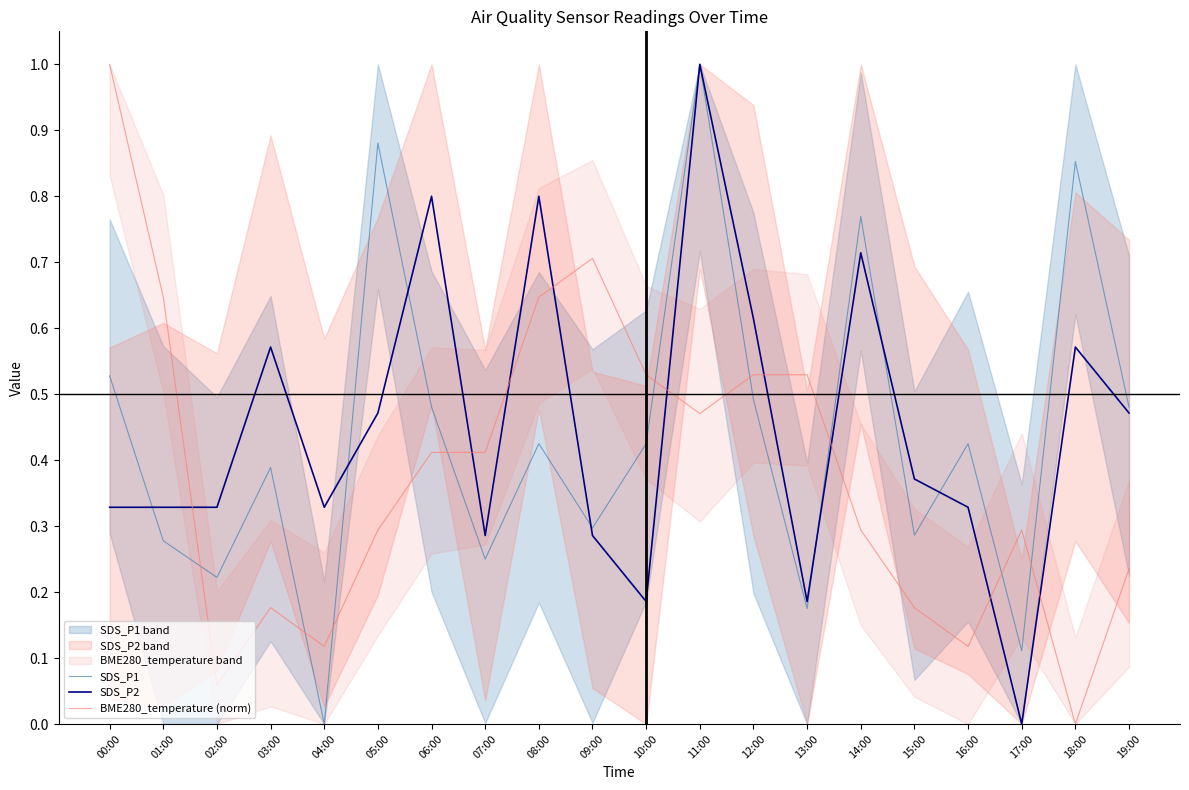

True or false: SDS_P2 and SDS_P1 intersect in this chart.

True